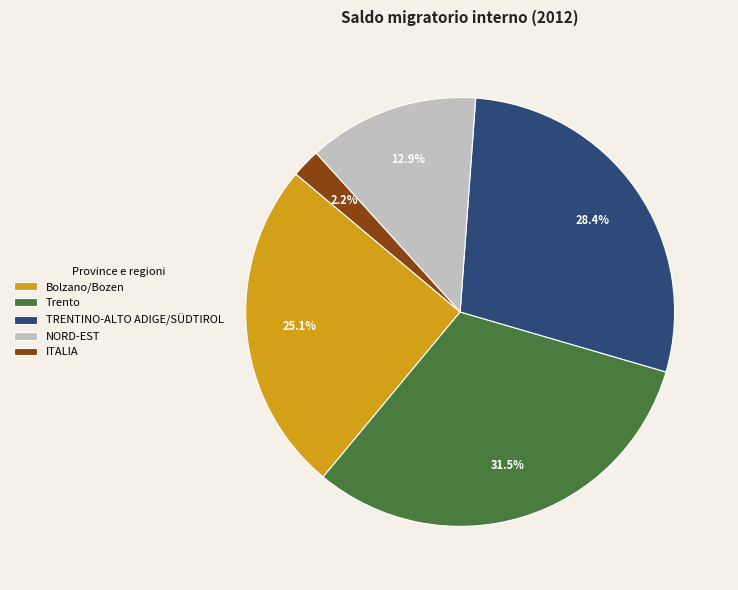

To the nearest percent, what is the average slice percentage?

20%